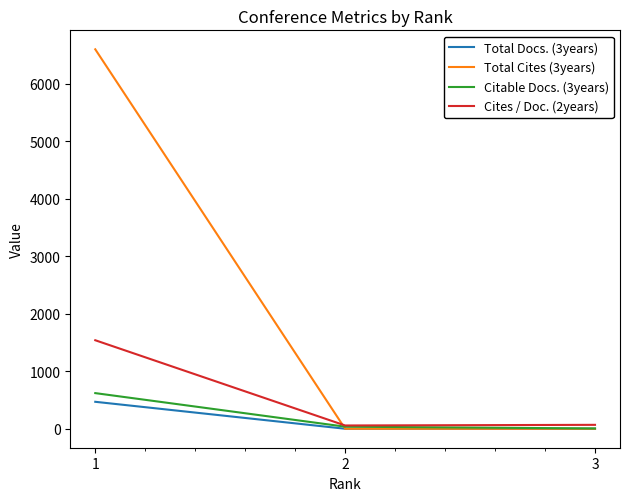

Which series has the largest total across all categories?

Total Cites (3years)